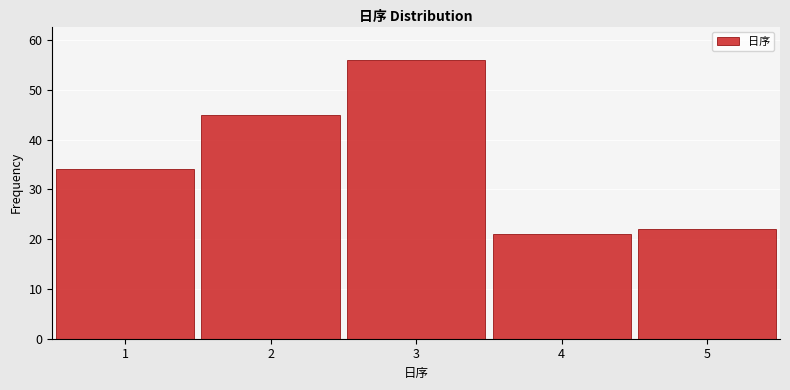

Reading left to right, list every bar in this chart as the range it spans on the x-axis followed by its height. The values are not printed on the chart, so give them approximately, as read against the axis.

0.5 to 1.5: 34
1.5 to 2.5: 45
2.5 to 3.5: 56
3.5 to 4.5: 21
4.5 to 5.5: 22